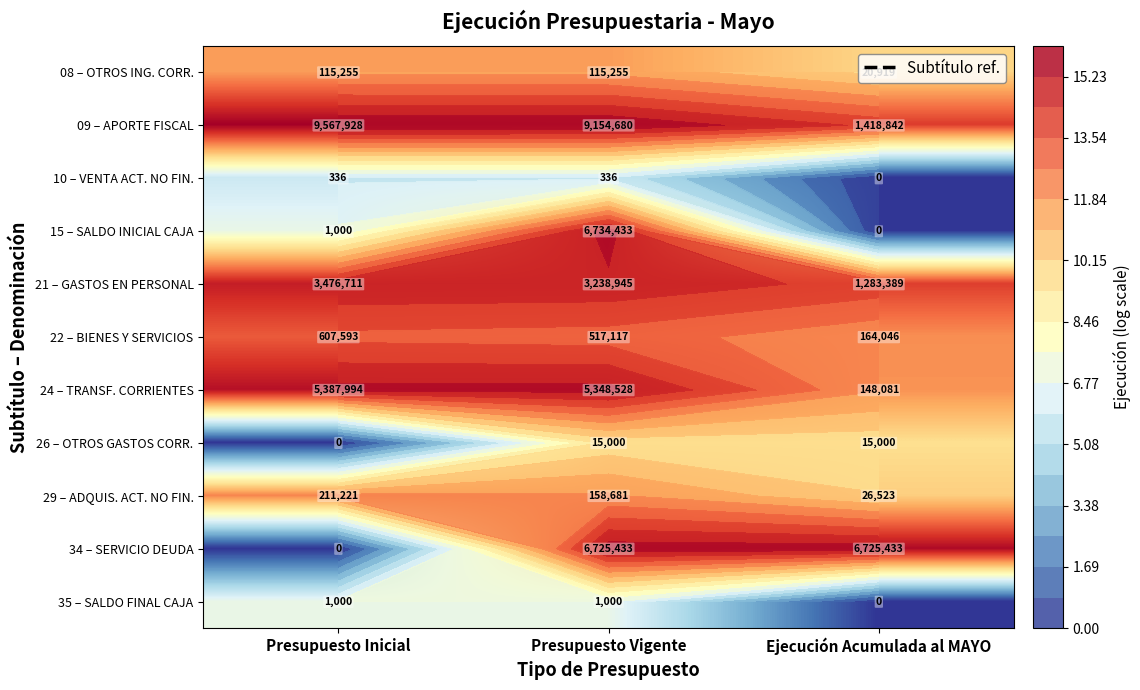

The 09 – APORTE FISCAL series shows 5.8 at Ejecución Acumulada al MAYO. True or false?

False